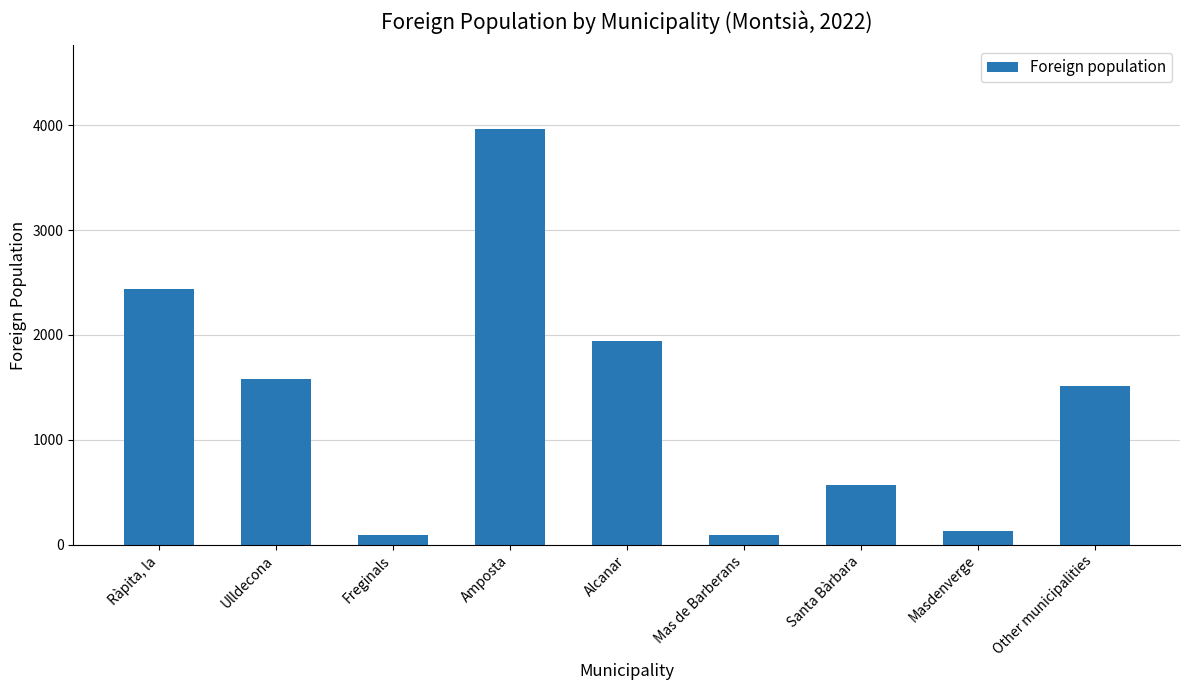

What position from the right is Mas de Barberans?

4